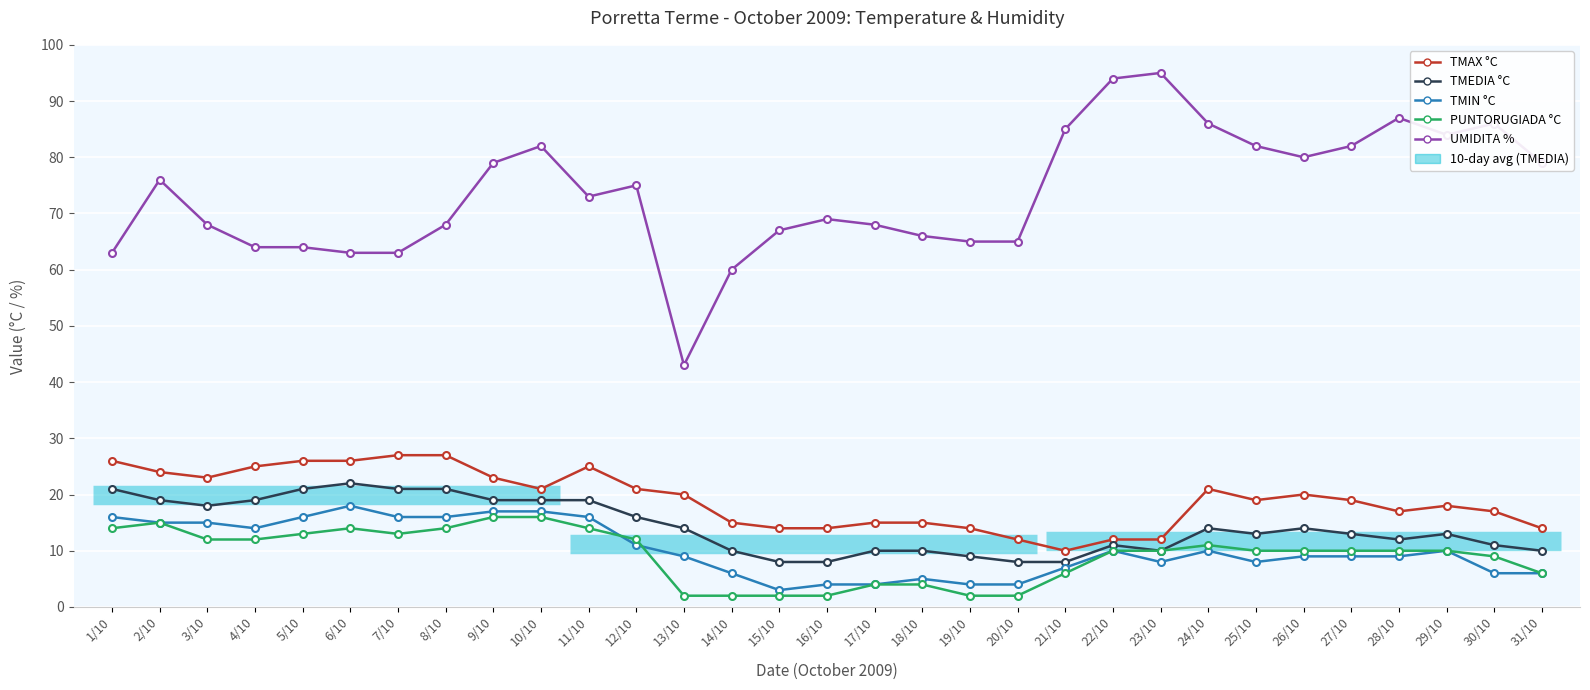

At which label does PUNTORUGIADA °C first exceed 10?

1/10